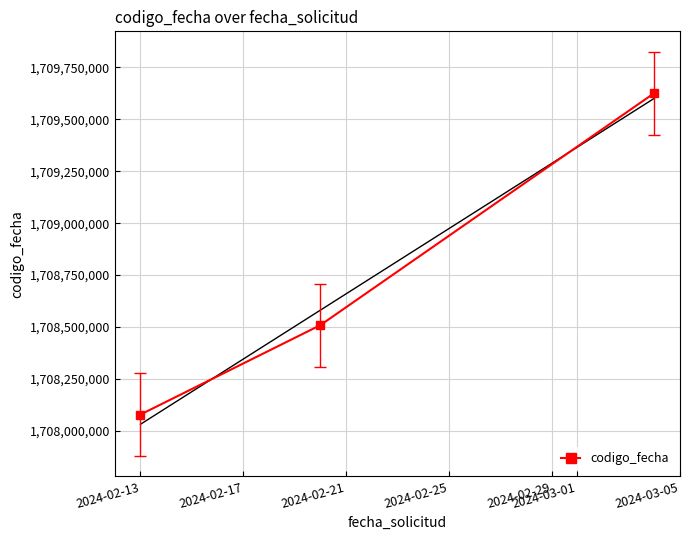

Reading left to right, extract all data points from this chart.

1708077845	1708508421	1709626734